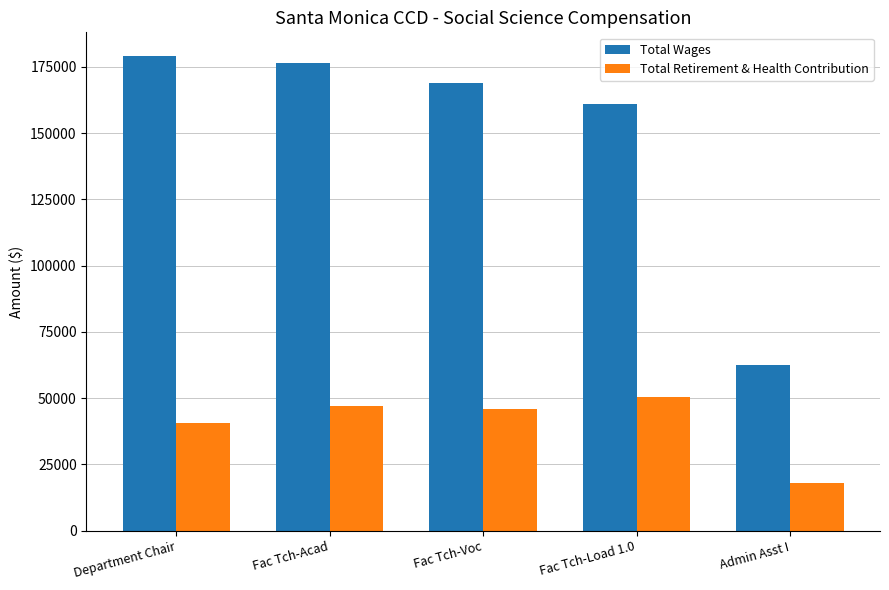

At which category is the sum across all series the highest?

Fac Tch-Acad